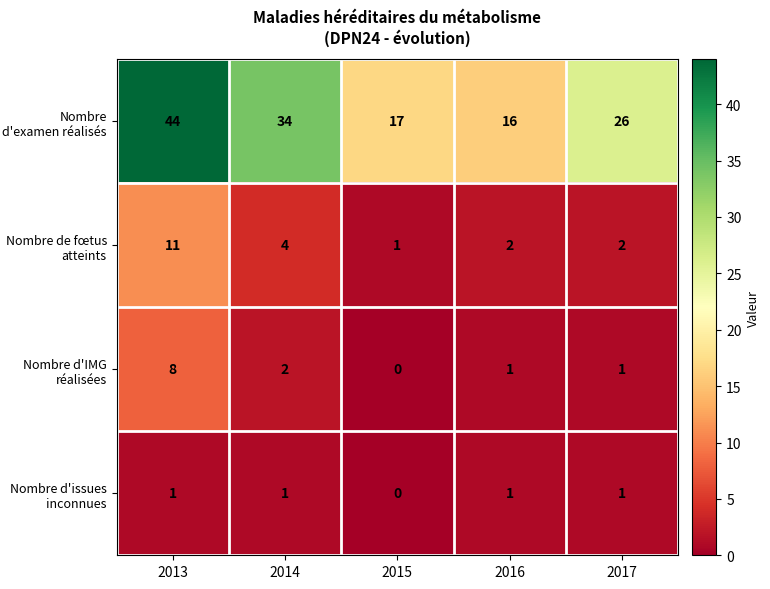

Which series has the largest range (max minus min)?

Nombre d'examen réalisés